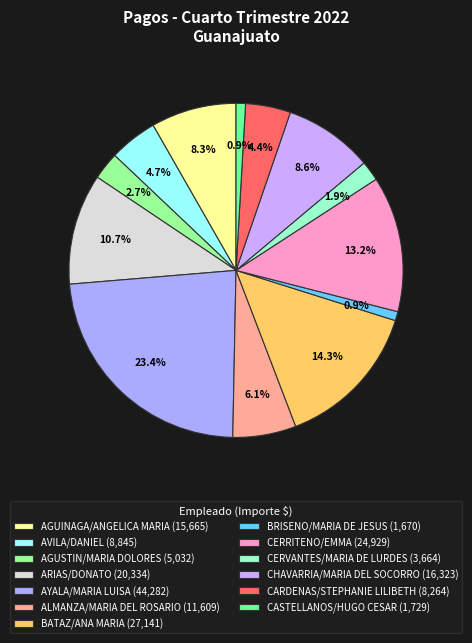

How many segments does this pie chart have?

13